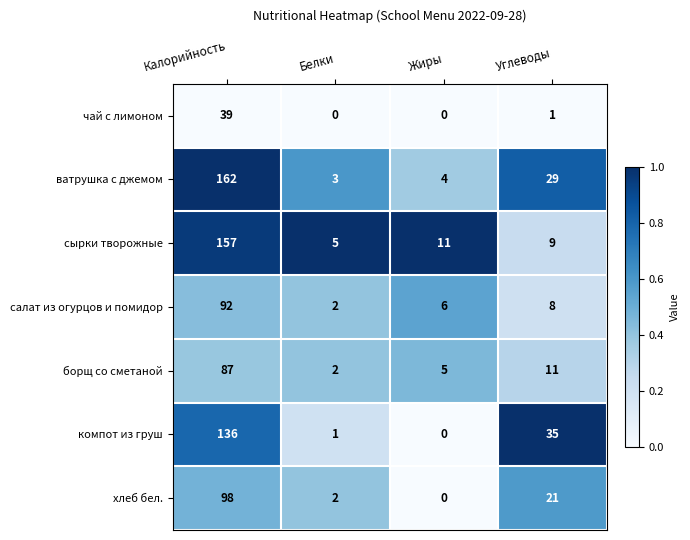

Which series has the widest spread of values?

ватрушка с джемом